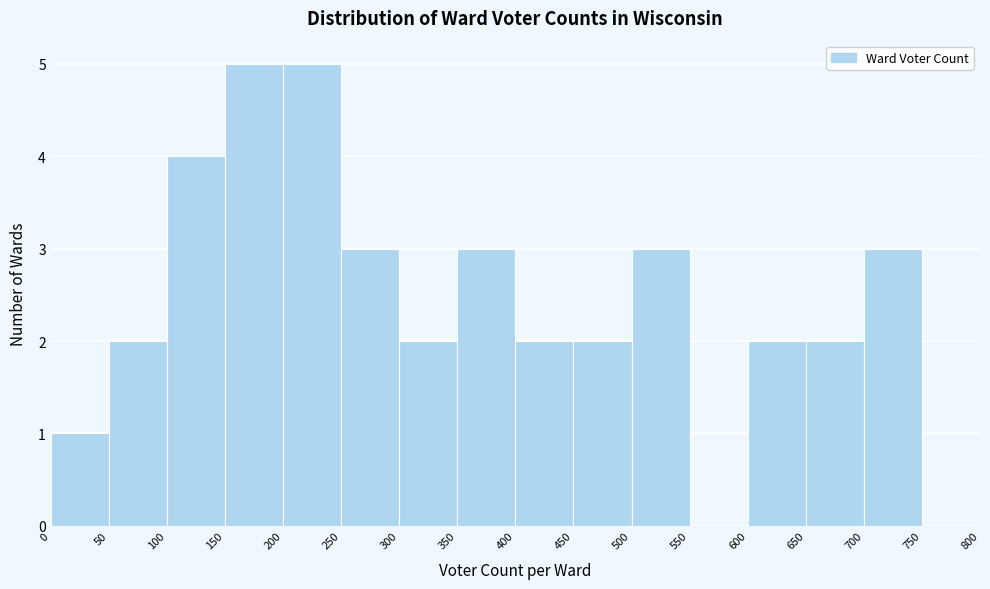

Reading left to right, list every bar in this chart as the range it spans on the x-axis followed by its height. The values are not printed on the chart, so give them approximately, as read against the axis.

0 to 50: 1
50 to 100: 2
100 to 150: 4
150 to 200: 5
200 to 250: 5
250 to 300: 3
300 to 350: 2
350 to 400: 3
400 to 450: 2
450 to 500: 2
500 to 550: 3
550 to 600: 0
600 to 650: 2
650 to 700: 2
700 to 750: 3